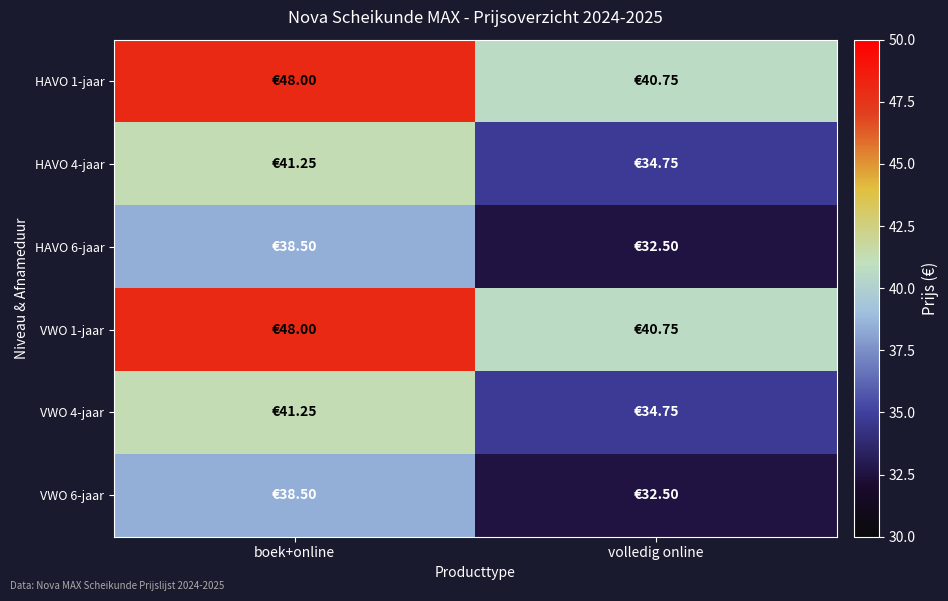

Which series changed the most between boek+online and volledig online?

HAVO 1-jaar